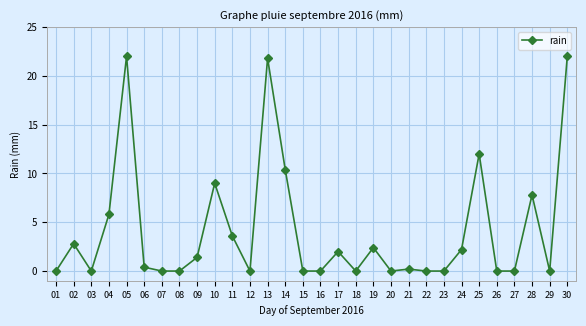

What is the maximum value shown in the chart?

22.0